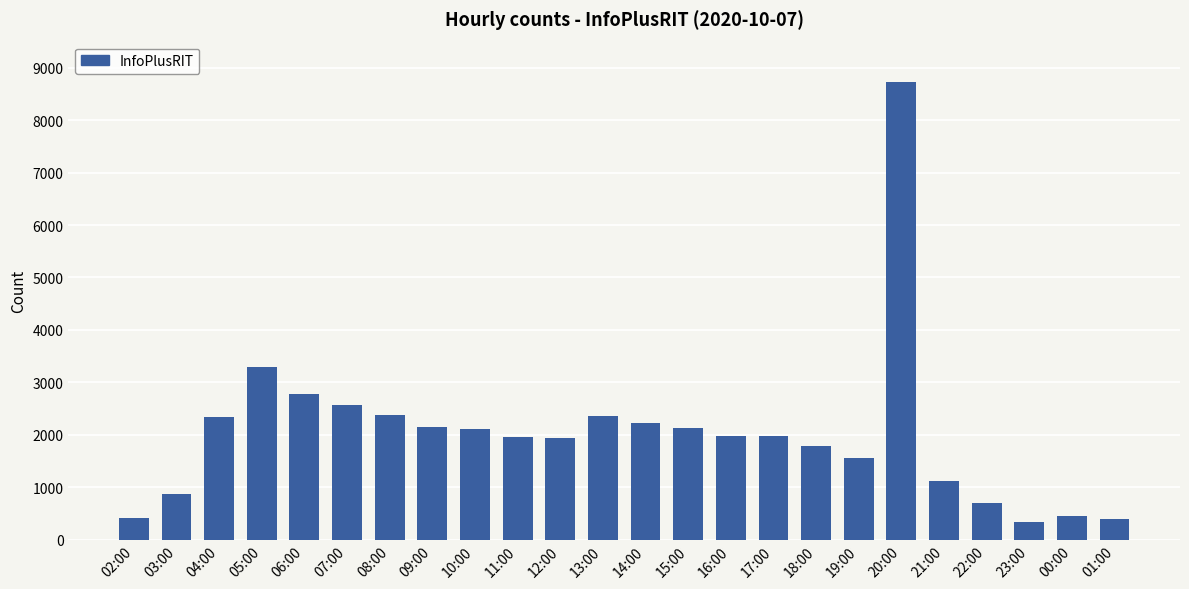

What is the ratio of the value at 08:00 to the value at 16:00?

1.2